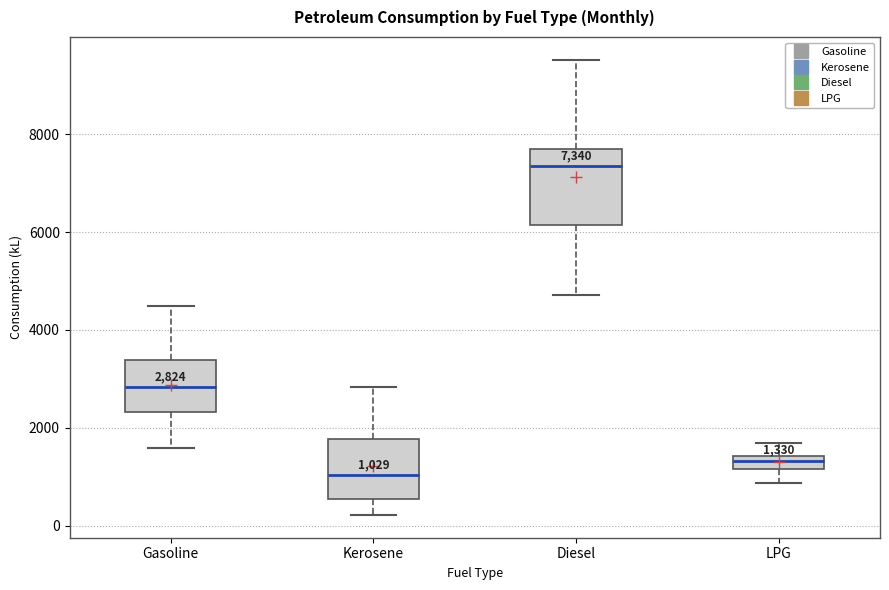

Which box is the tallest, from its lower edge to its upper edge?

Diesel